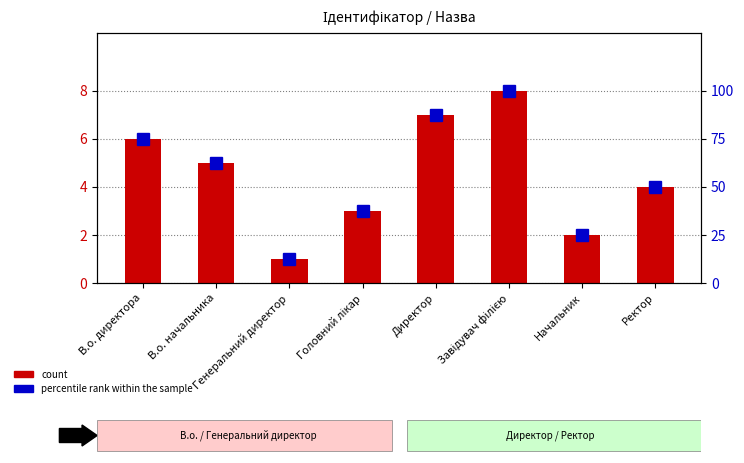

Reading right to left, extract all data points from this chart.

count: Ректор=4.0	Начальник=2.0	Завідувач філією=8.0	Директор=7.0	Головний лікар=3.0	Генеральний директор=1.0	В.о. начальника=5.0	В.о. директора=6.0
percentile rank within the sample: Ректор=50.0	Начальник=25.0	Завідувач філією=100.0	Директор=87.5	Головний лікар=37.5	Генеральний директор=12.5	В.о. начальника=62.5	В.о. директора=75.0